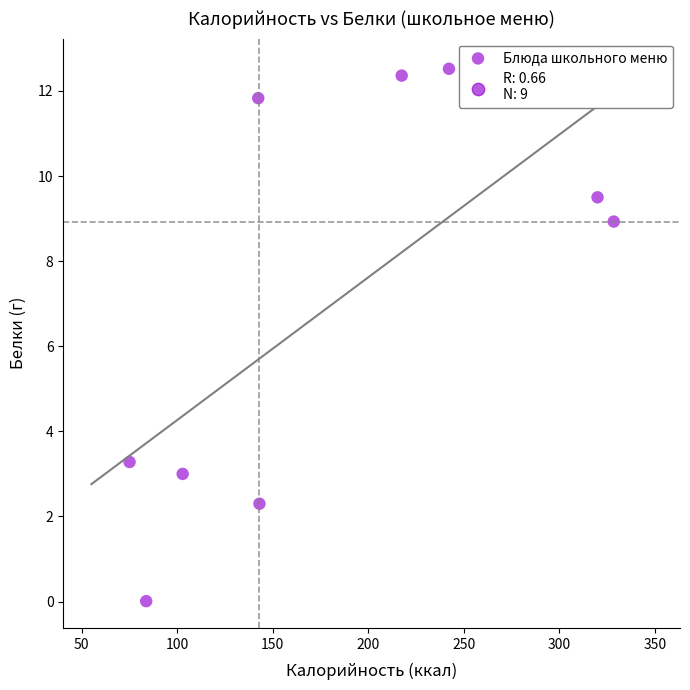

What Y value in the scatter plot is closest to 6?

3.3